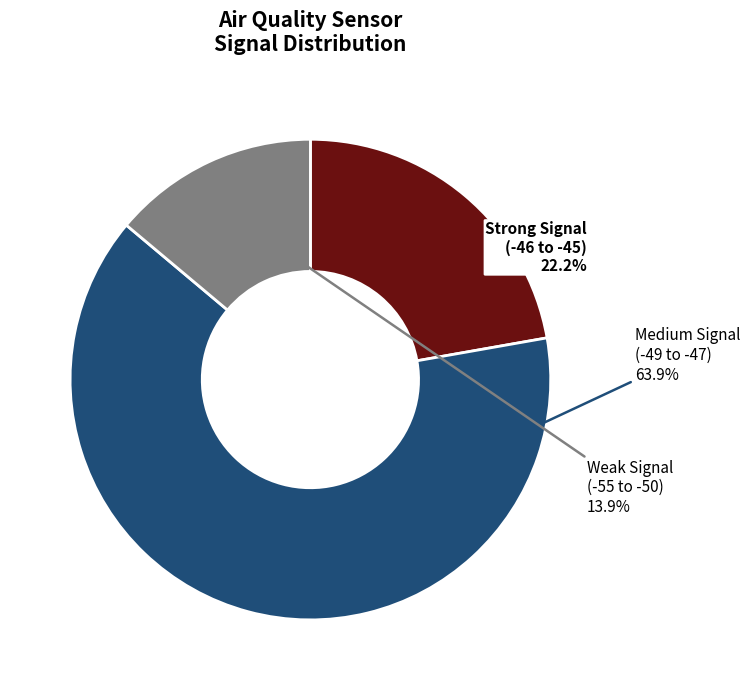

Which category accounts for the majority?

Medium Signal (-49 to -47)